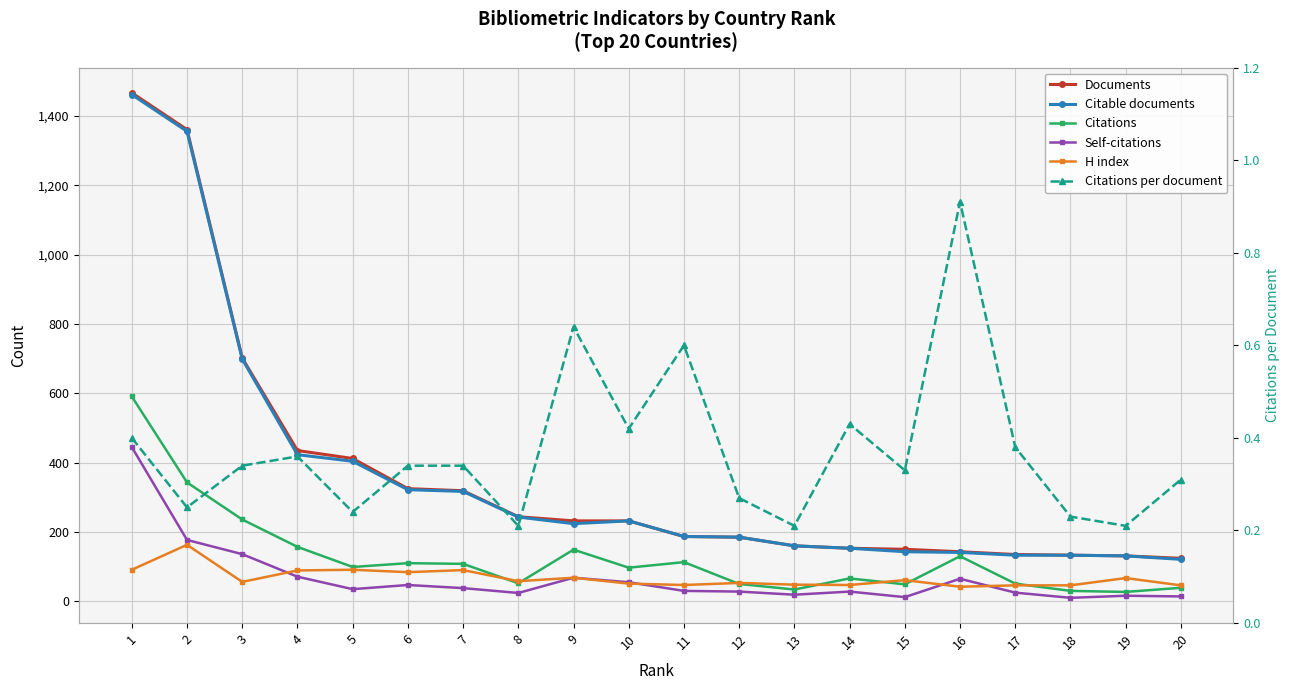

Which series has the largest total across all categories?

Documents